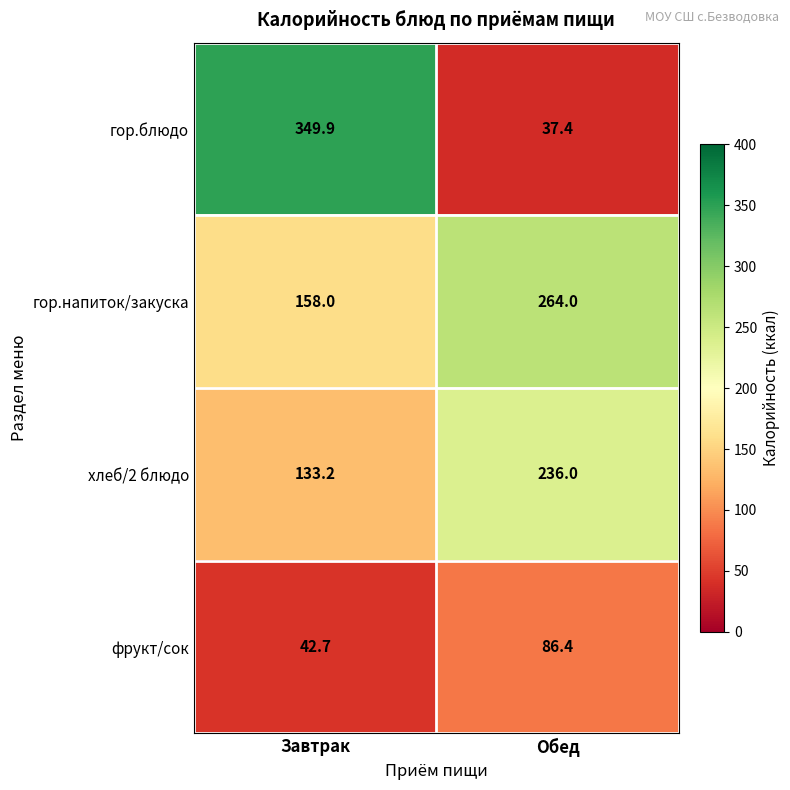

Read the хлеб/2 блюдо value at Завтрак.

133.2